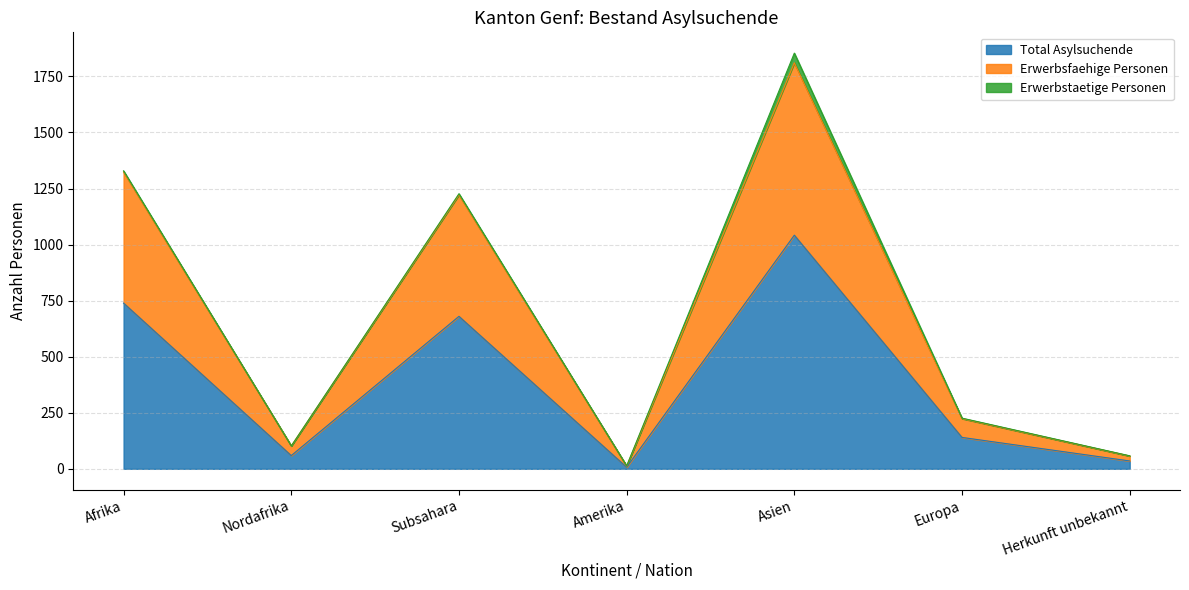

Where is the first local minimum for Erwerbsfaehige Personen?

Nordafrika